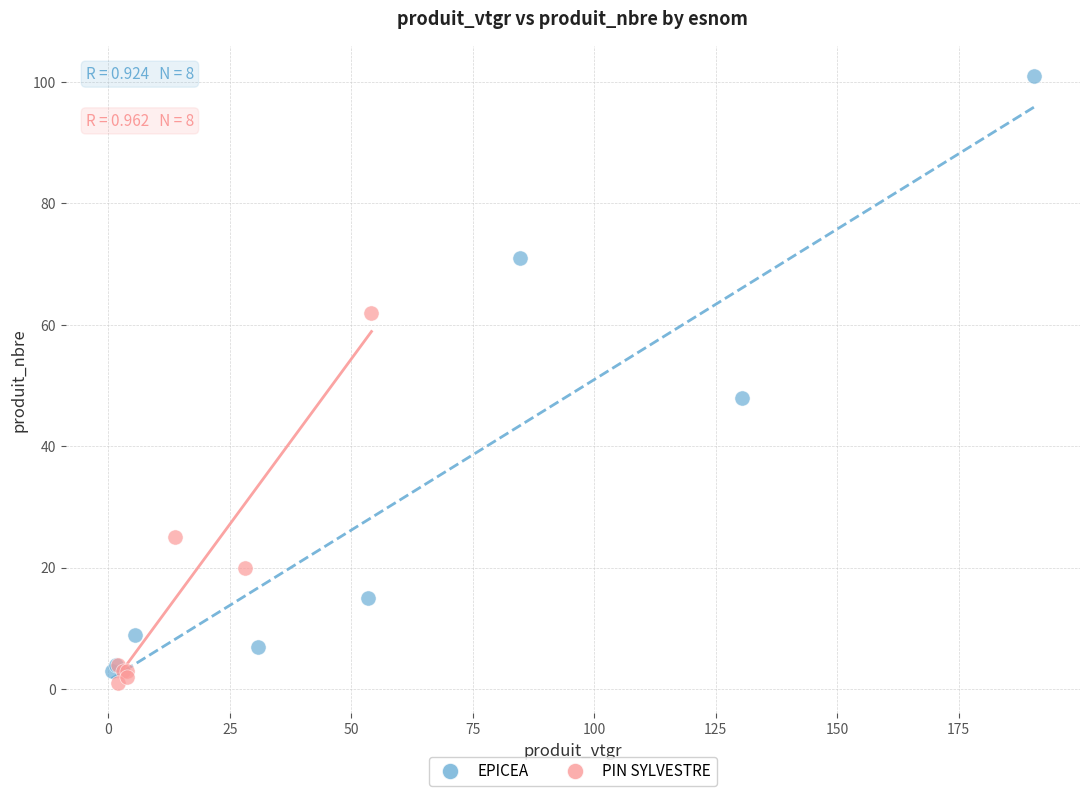

Which series reaches the minimum Y coordinate?

PIN SYLVESTRE